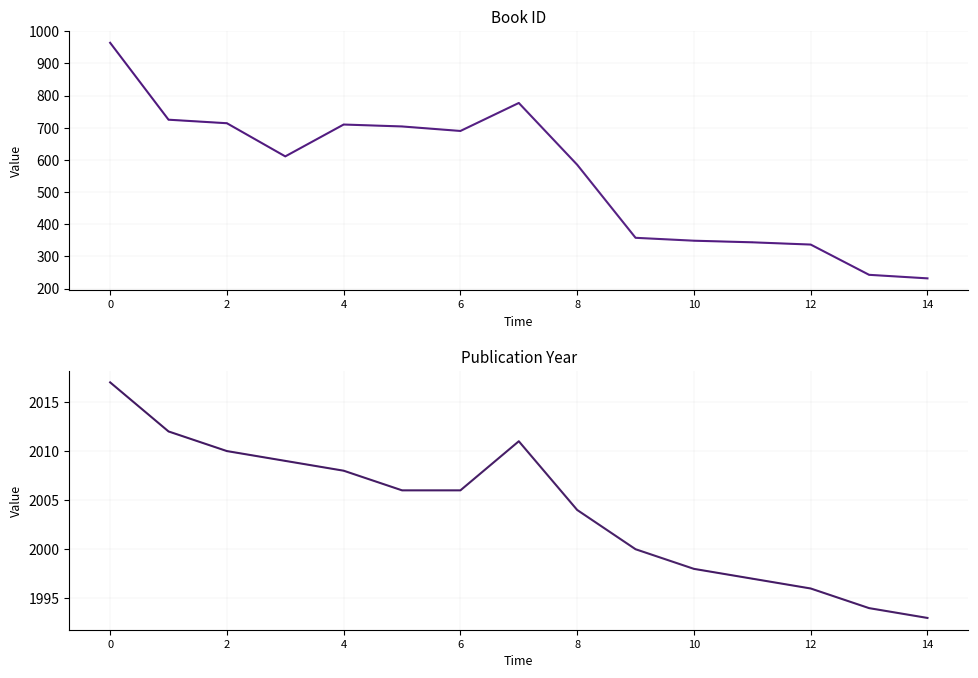

True or false: id and year cross at least once.

False